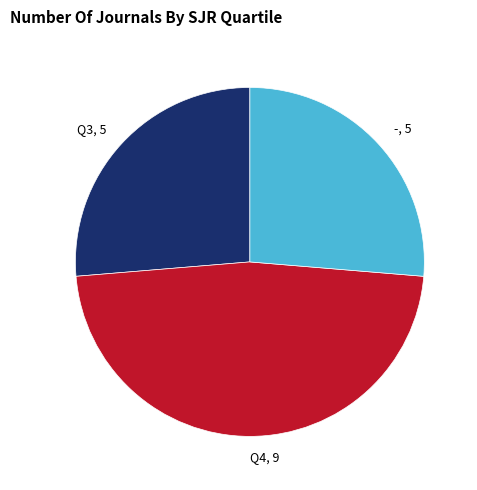

The Q3, 5 slice represents 26% of the pie. True or false?

True